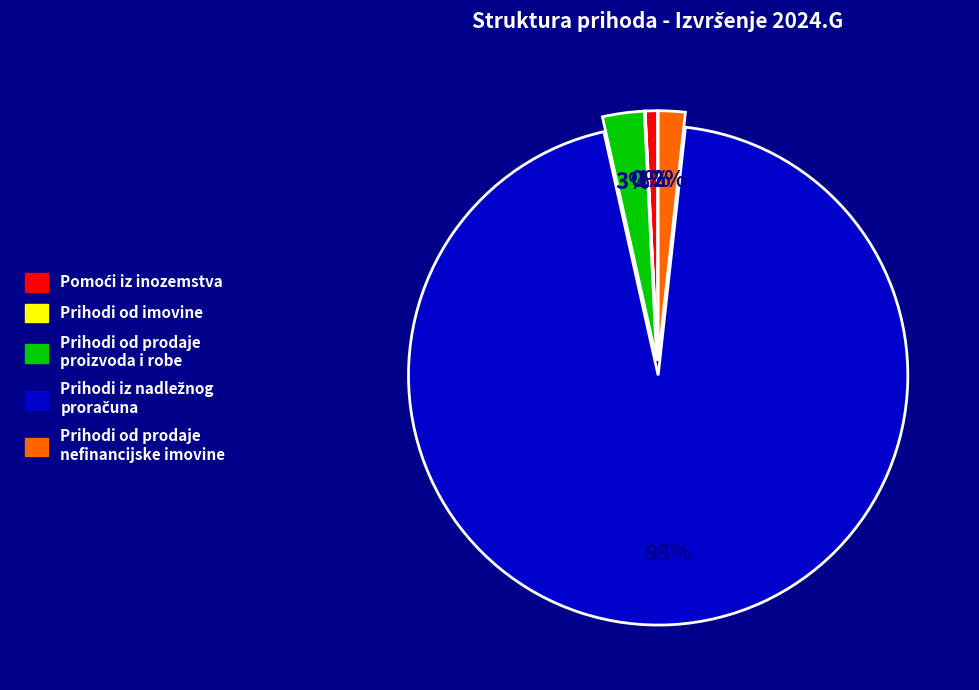

To the nearest percent, what is the difference between the largest and smallest slice percentages?

95%